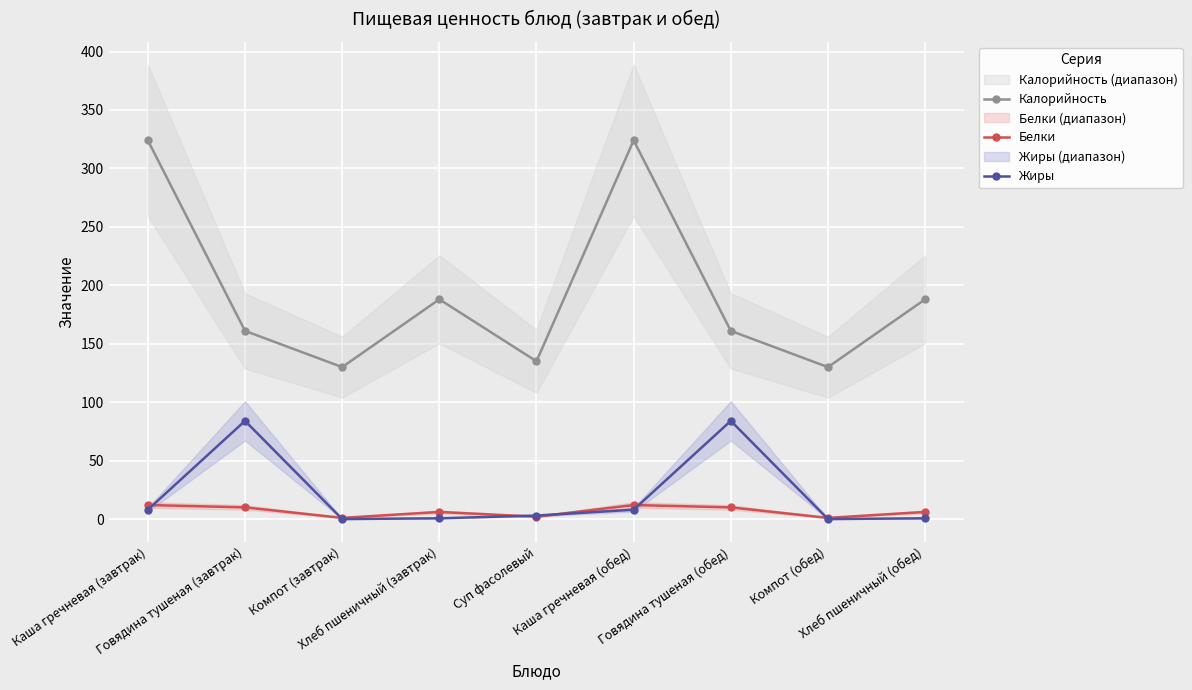

Is this an area chart (filled region under the line)?

No